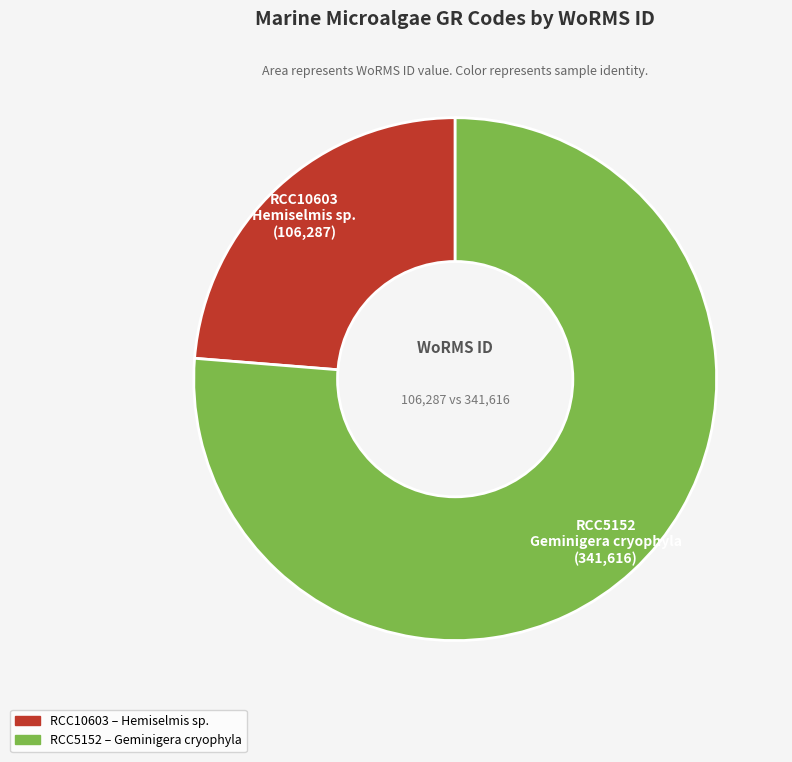

How many segments does this pie chart have?

2